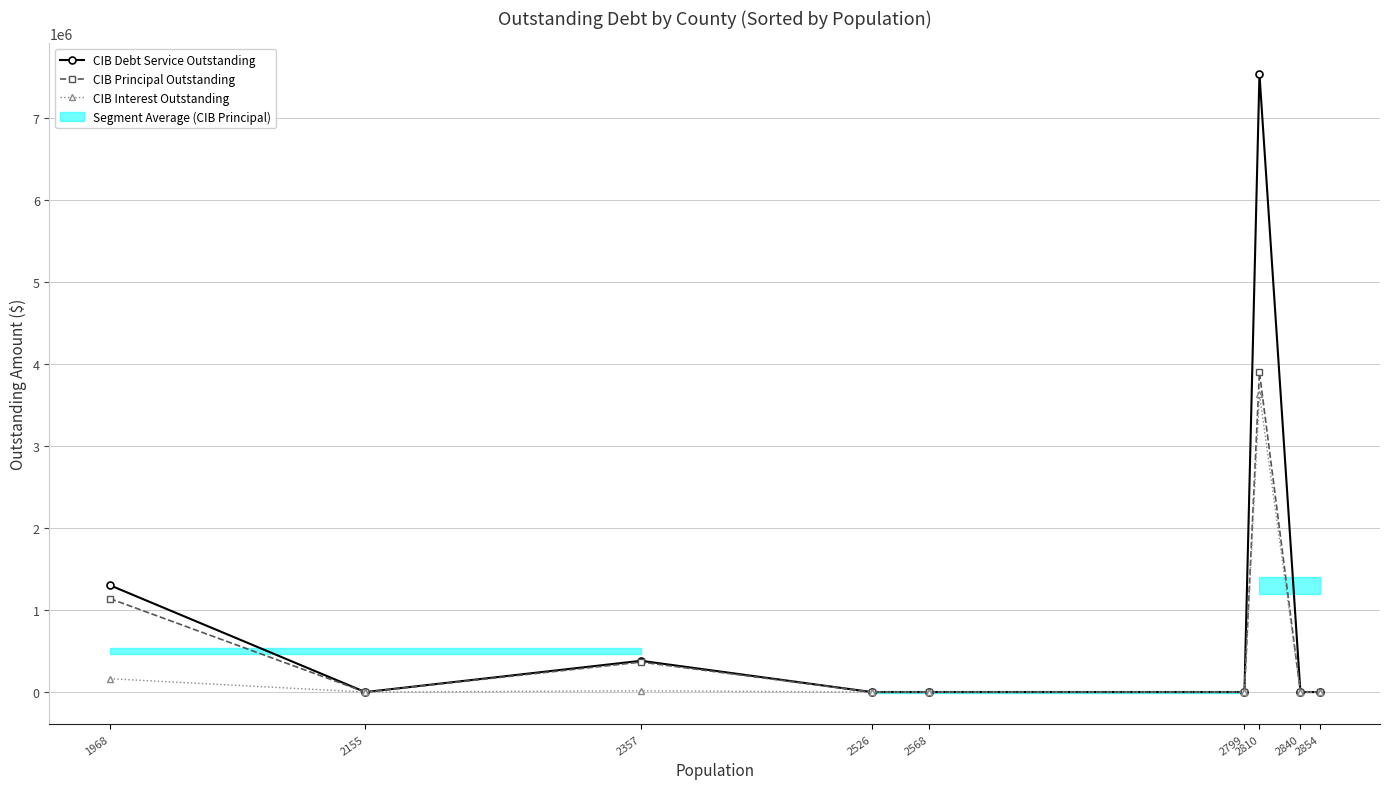

What is the greatest value displayed?

7539625.0